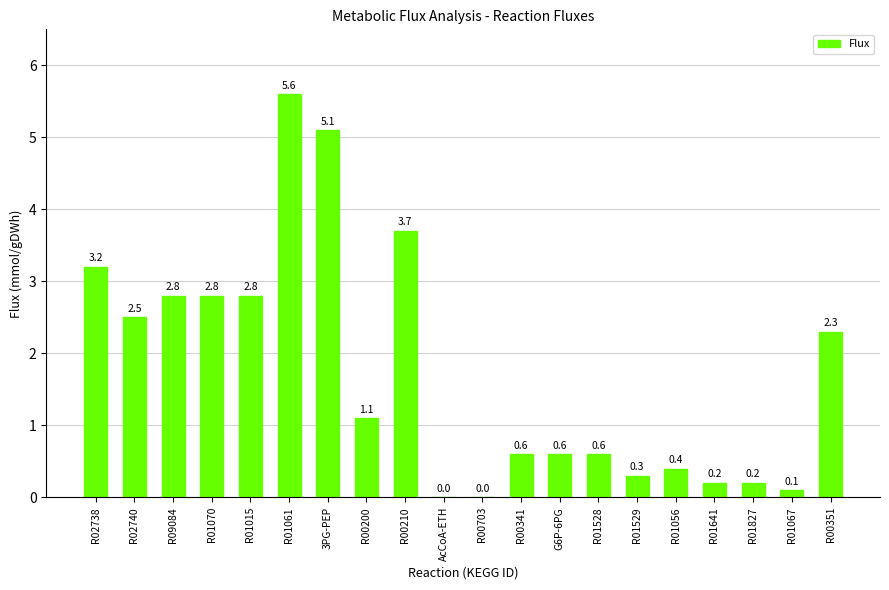

What is the sum of all values?

34.9